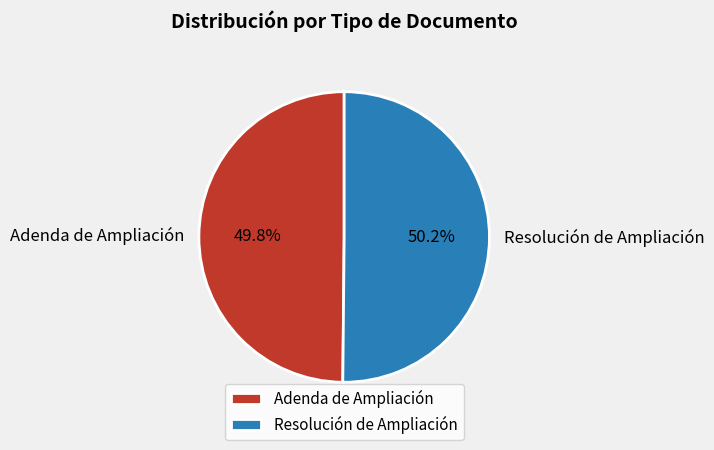

Is there a majority slice in this chart?

Yes